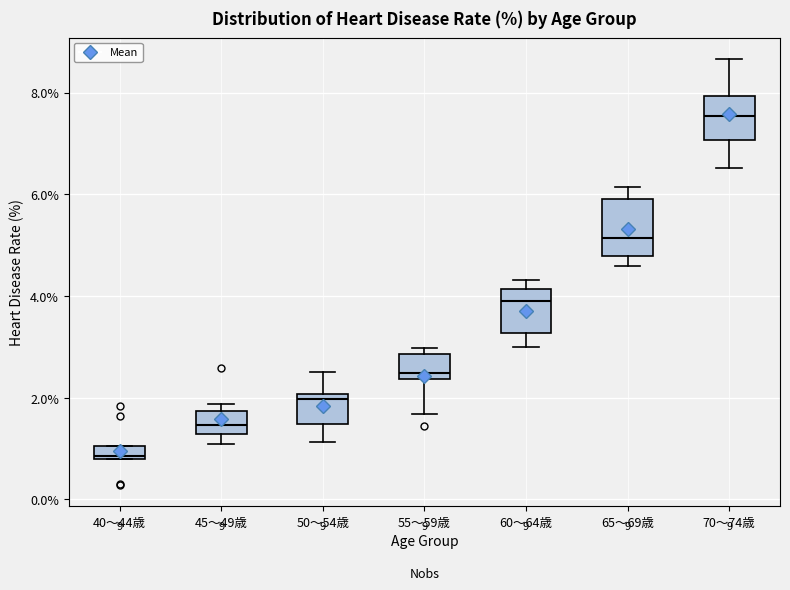

Comparing the boxes themselves (not the whiskers), which one is the tallest?

65～69歳